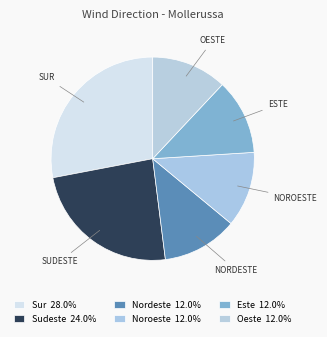

How many segments does this pie chart have?

6